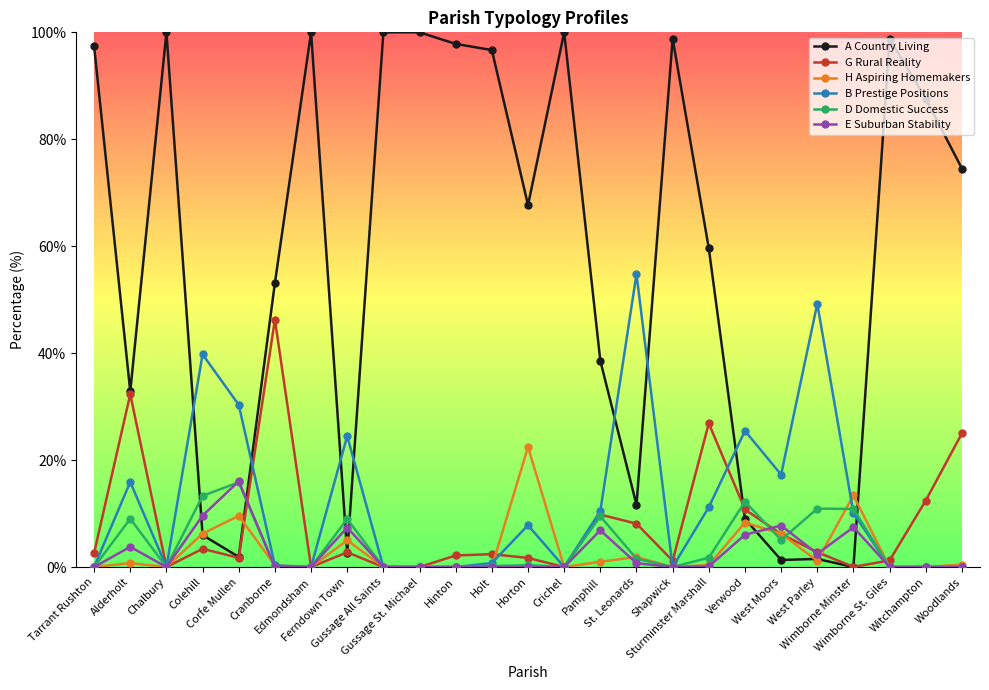

What is the average value of the B Prestige Positions series?

11.9